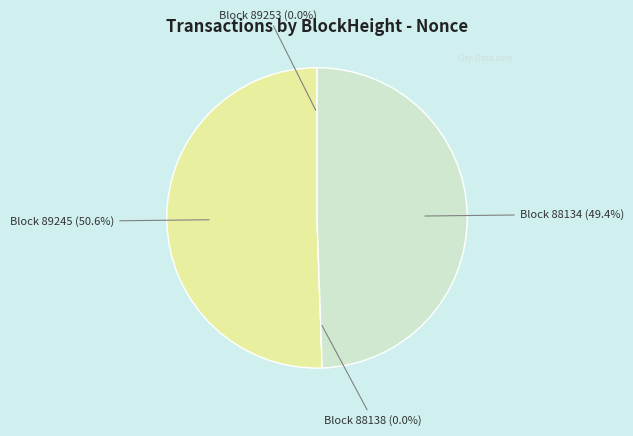

What is the change in value from 89253 to 88138?

-1